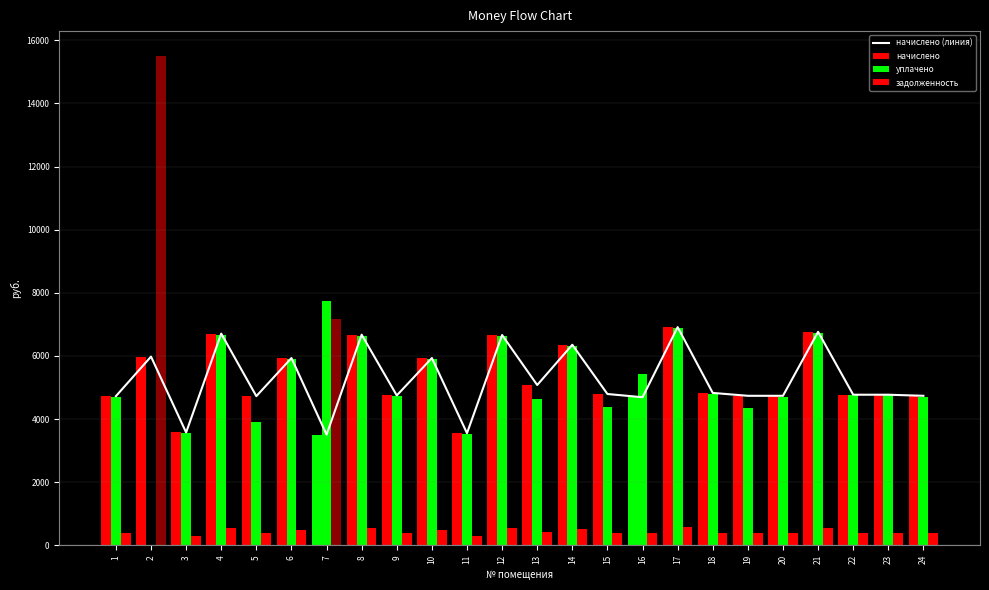

What is the value of the 1st bar from the left?

4726.1